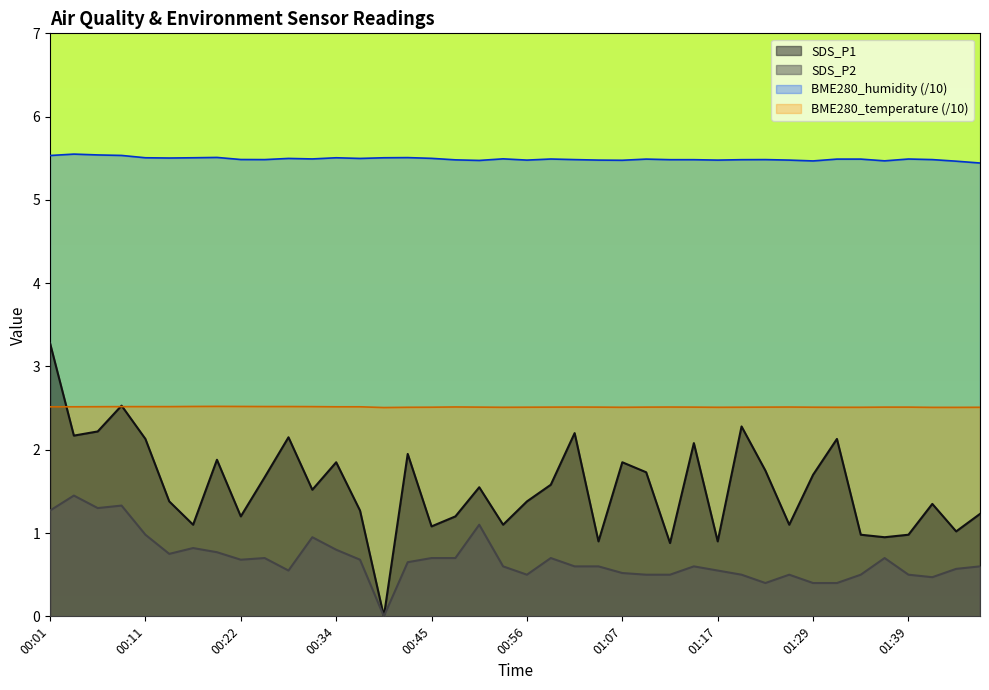

What is the label of the 38th point from the right?

00:06